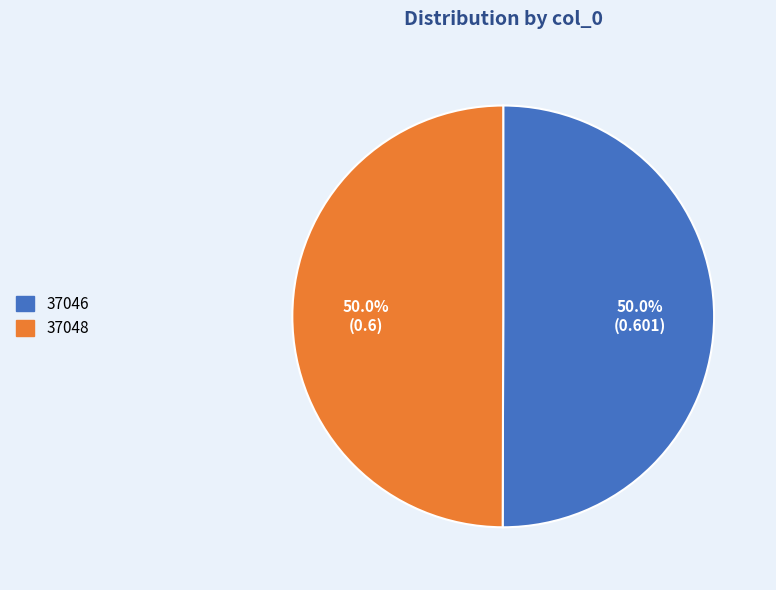

To the nearest percent, what is the combined percentage of 37046 and 37048?

100%